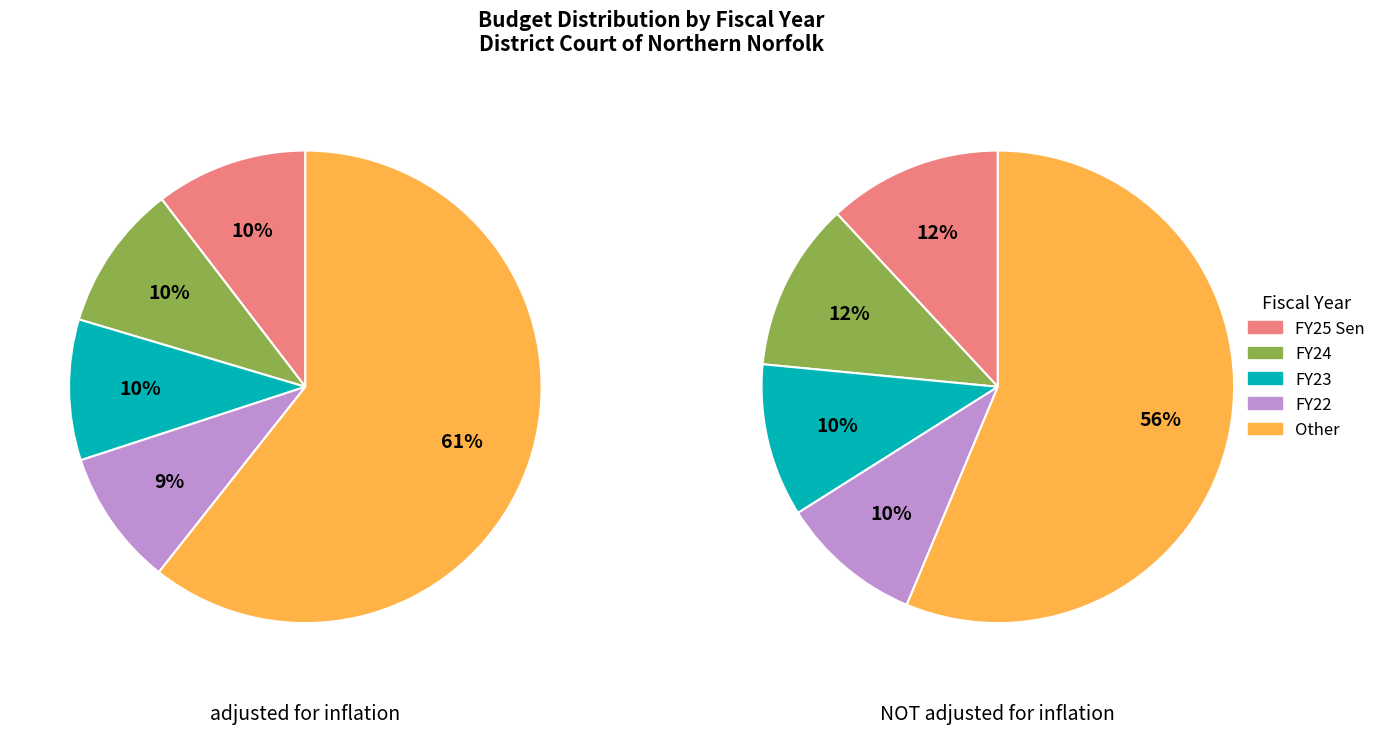

Do FY24 and FY25 Sen together represent more than half of the pie?

No